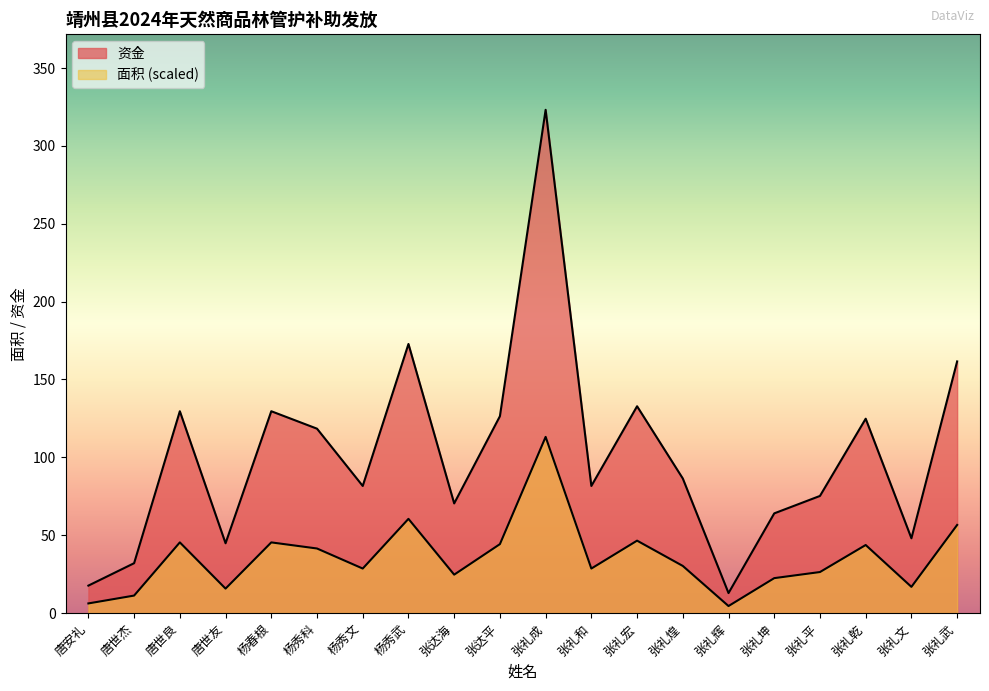

Where is 面积 nearest to the value 168?

杨秀武